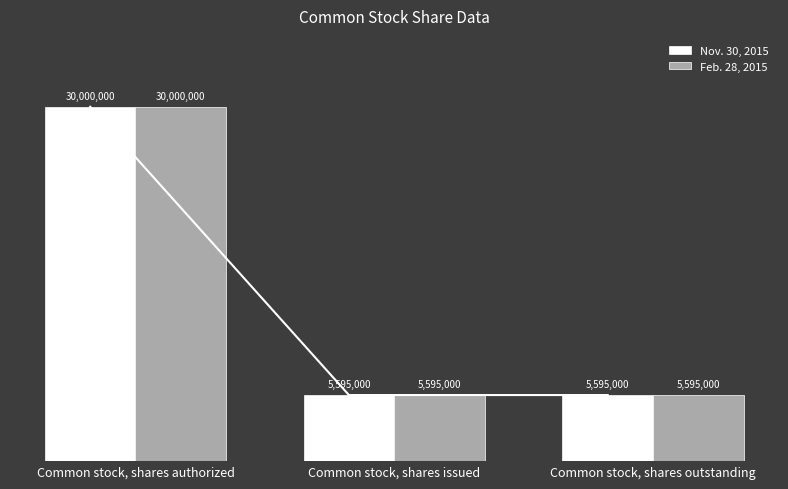

What are all the series names shown in the legend?

Nov. 30, 2015, Feb. 28, 2015